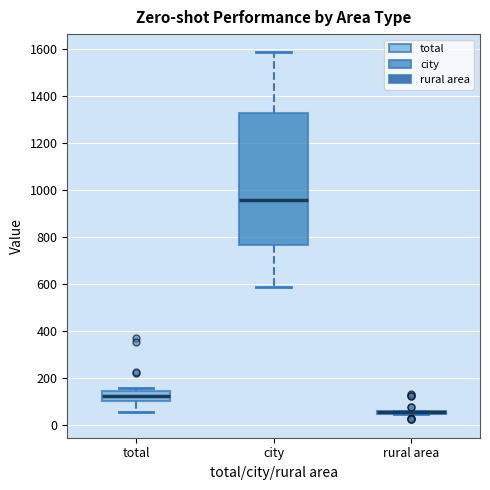

Reading left to right, transcribe this box plot: for each box, give where its median line is, the range the box spans, and where its two whiskers end, as read against the y-axis. The values are not printed on the chart, so give them approximately, as read against the axis.

total: median 120, box 100 to 140, whiskers 60 to 160
city: median 960, box 760 to 1320, whiskers 580 to 1580
rural area: box collapsed to a line at 60, whiskers 40 to 60